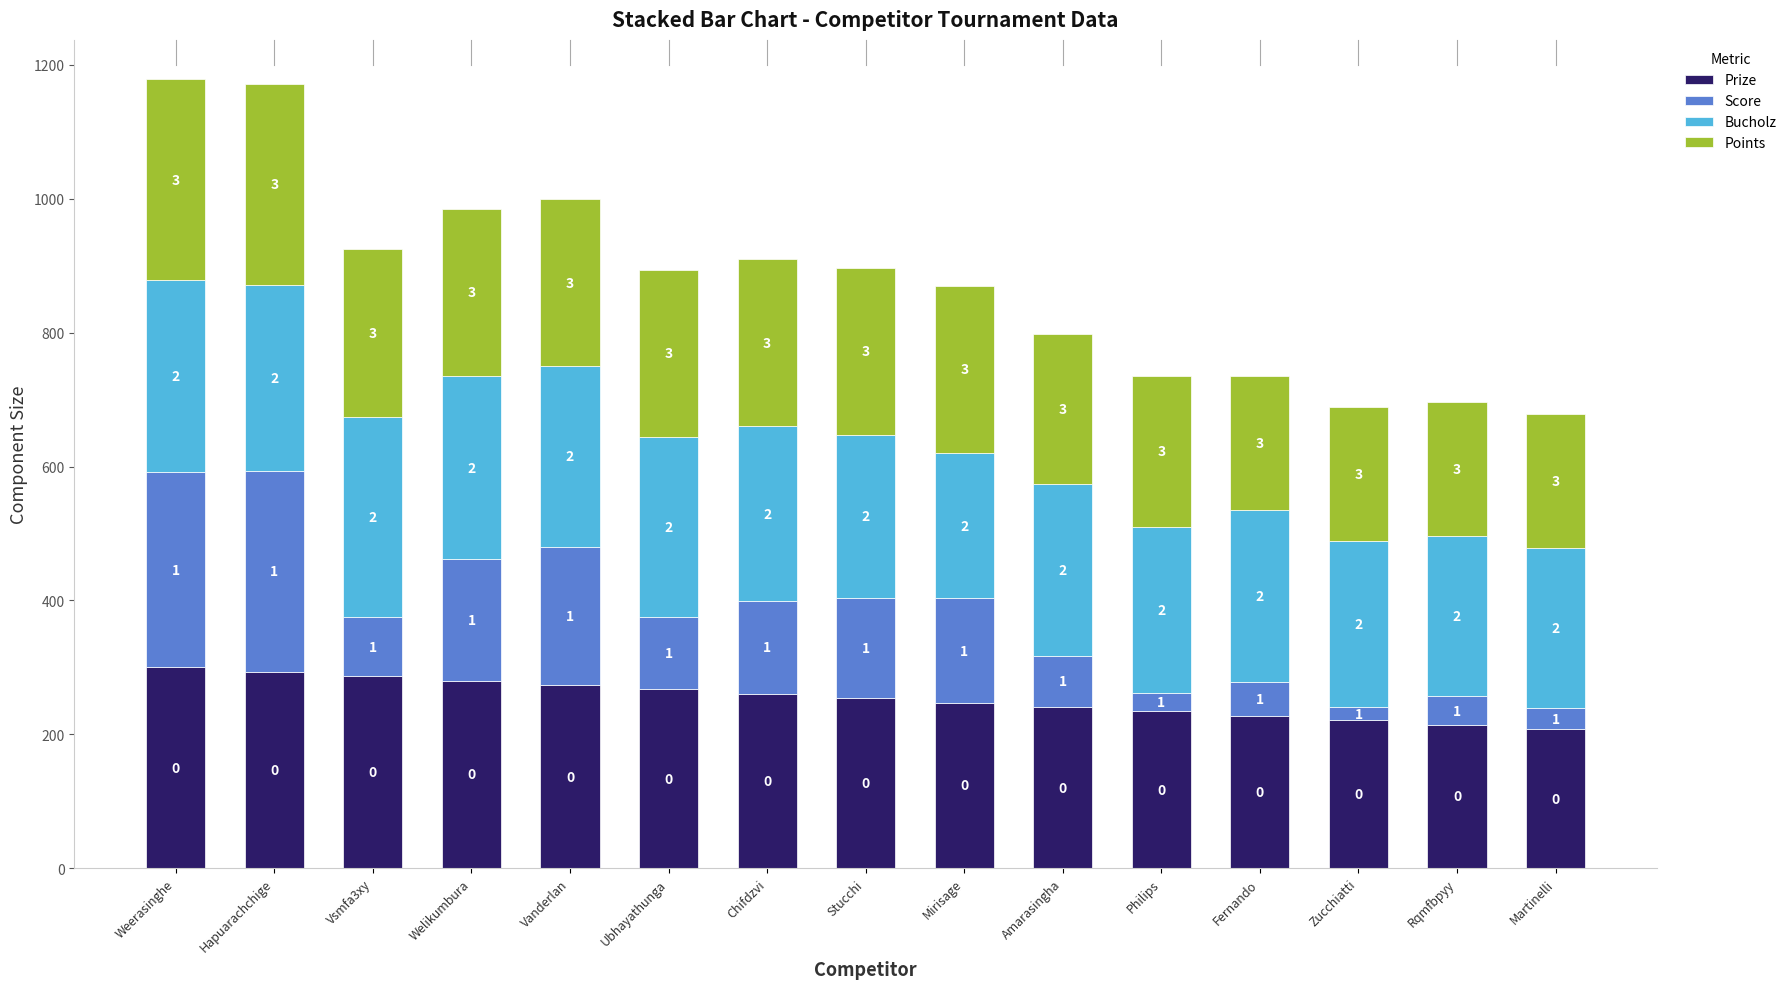

How many bars are there in total?

15